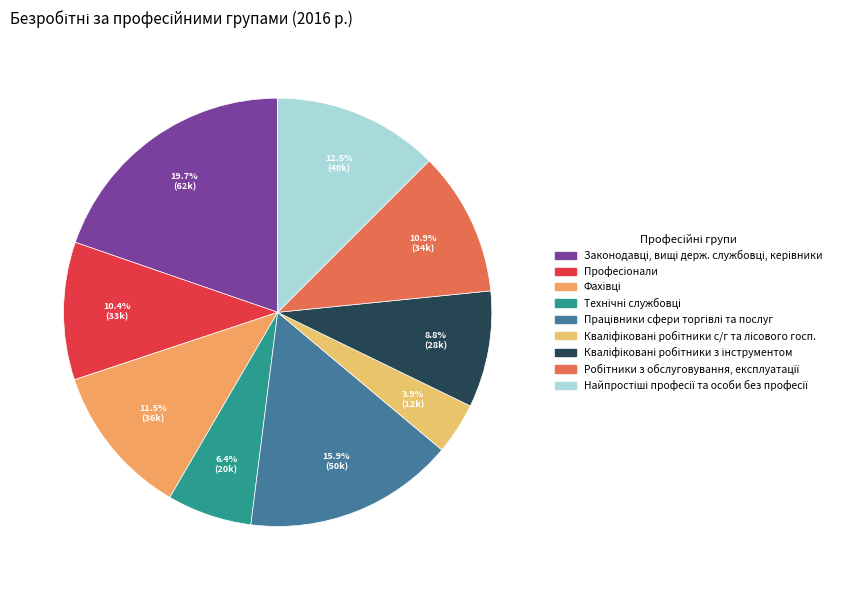

Does any single category account for the majority?

No